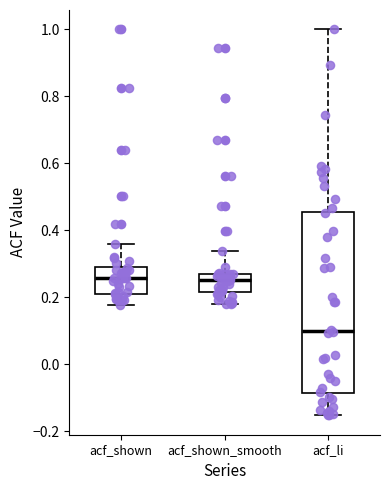

Where does the upper whisker of the box for acf_li end on the y-axis? The values are not printed on the chart, so give them approximately, as read against the axis.

1.00